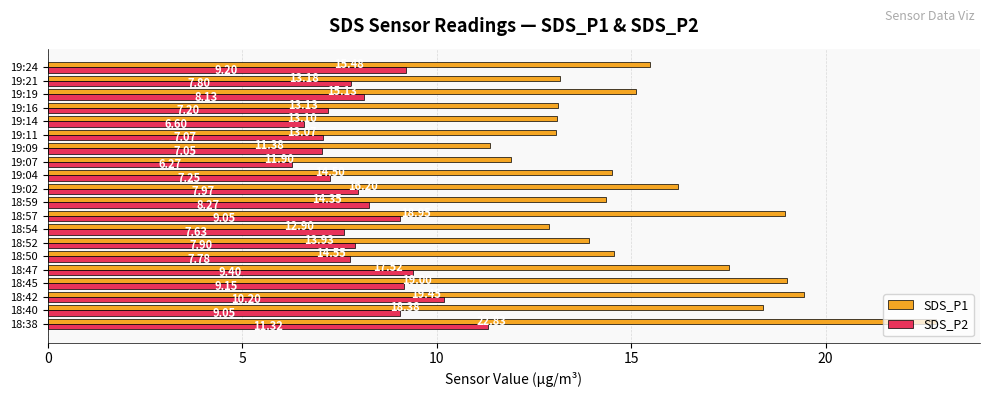

What is the difference between the SDS_P2 values at 18:52 and 18:59?

0.4